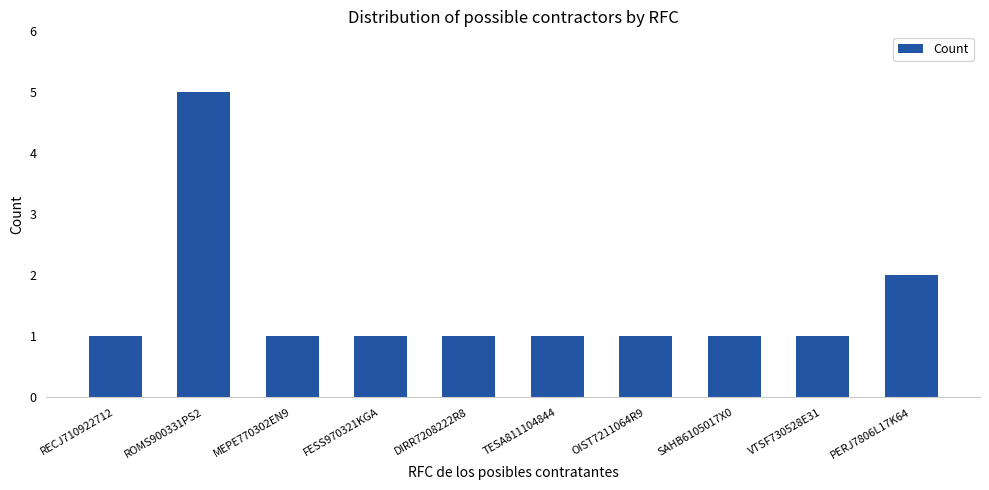

How many data points does each series have?

10